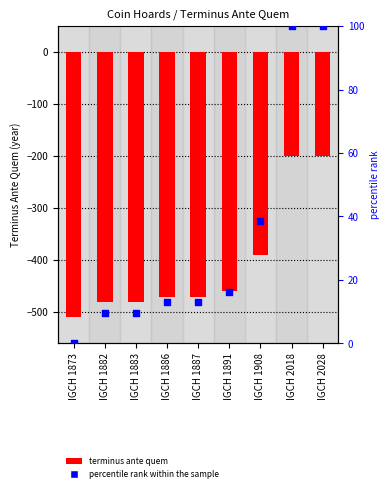

What is the total value across all series at IGCH 1873?

-510.0